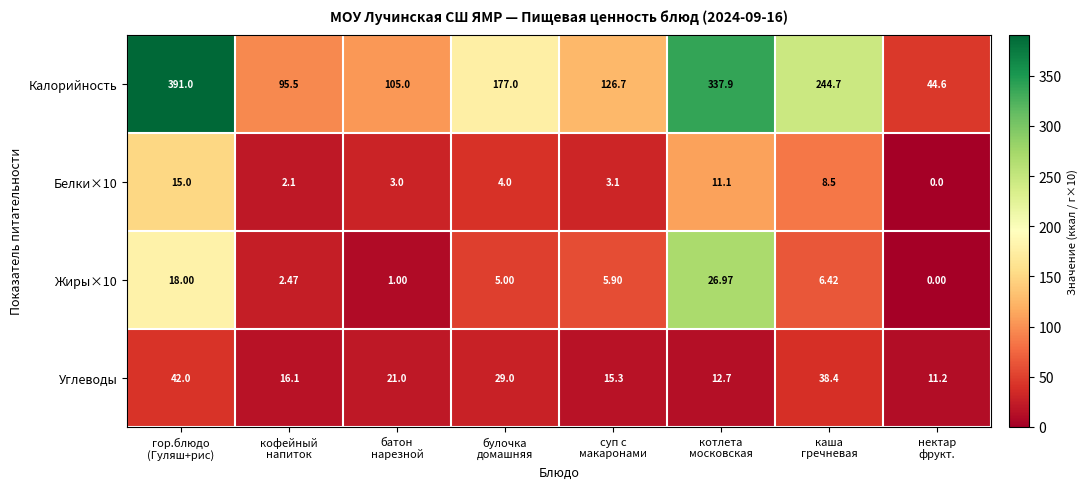

List the series in order of their peak value, highest first.

Калорийность, Углеводы, Жиры×10, Белки×10